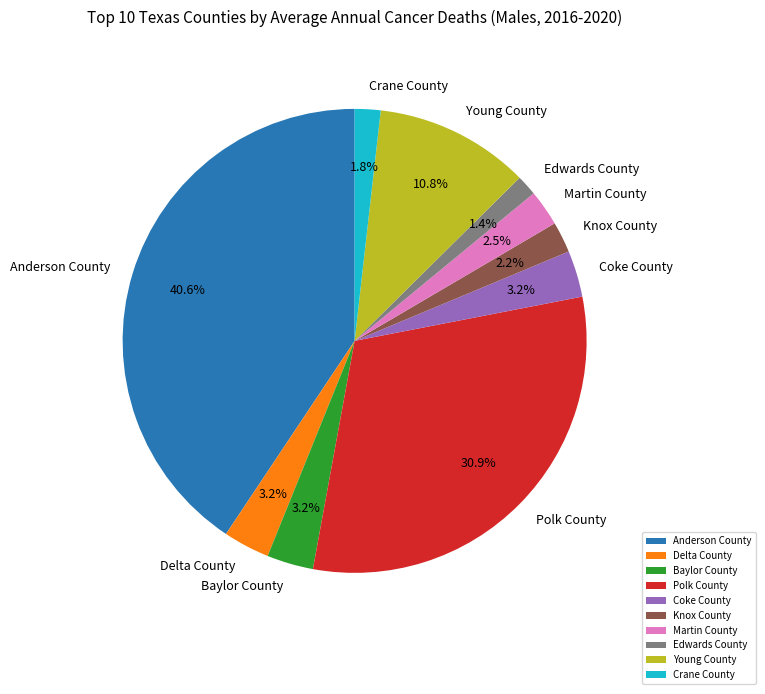

Is Polk County the majority of the pie?

No